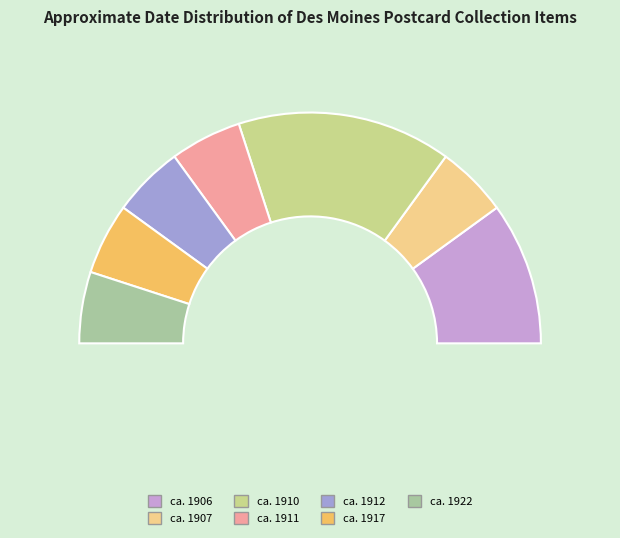

Approximately how many times larger is the value at ca. 1912 compared to ca. 1917?

1.0